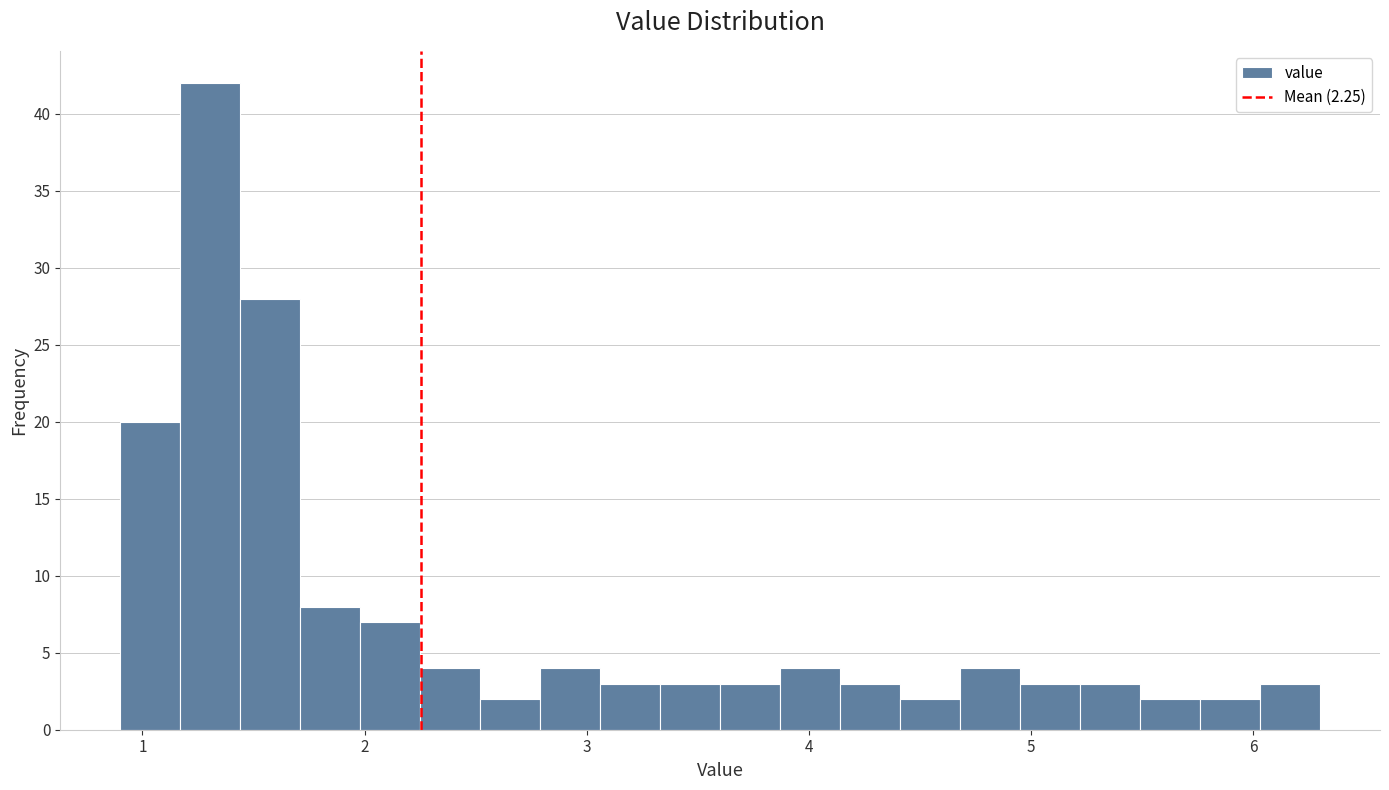

Around what value on the x-axis is the tallest bar? Give the approximate position of its centre, as read against the axis.

1.3